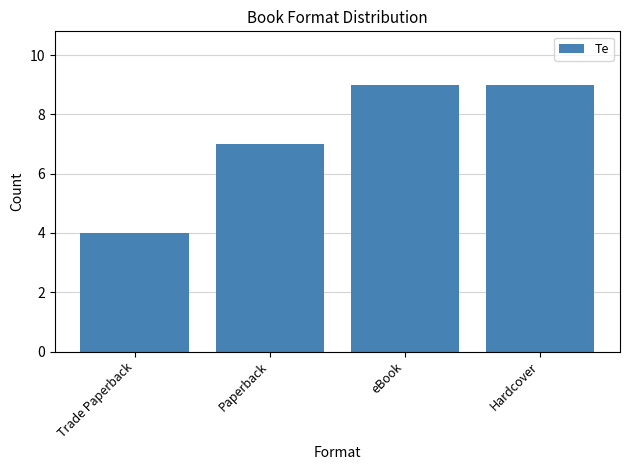

What is the change in value from Paperback to eBook?

+2